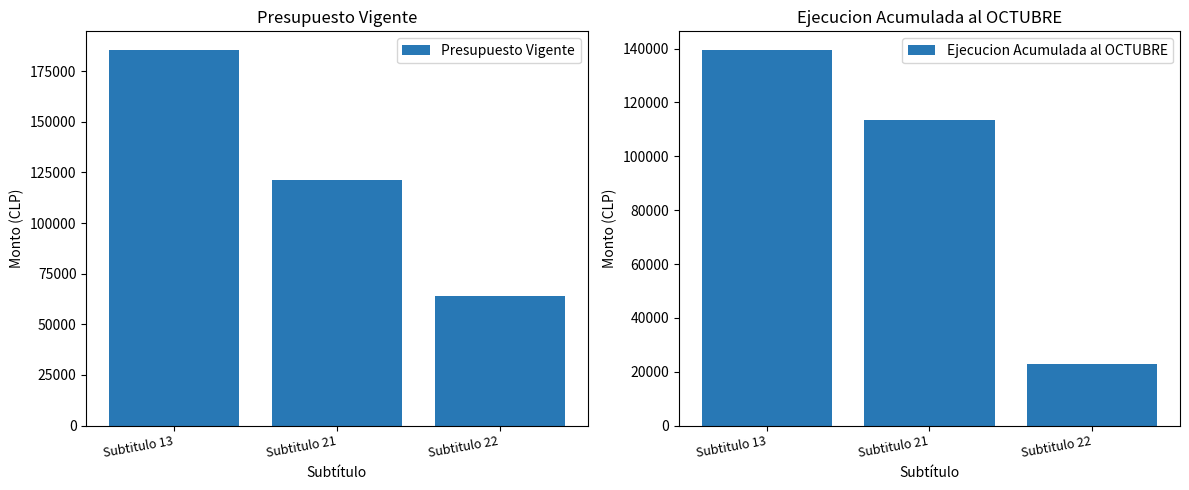

True or false: Ejecucion Acumulada al OCTUBRE has a value of 191995 at Subtitulo 13.

False